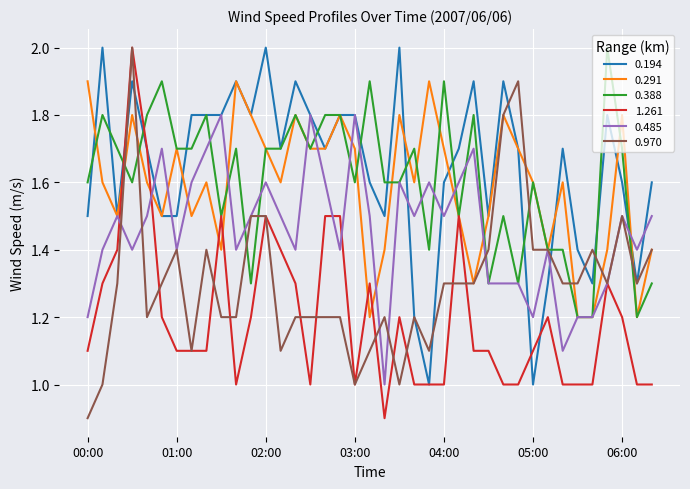

What is the maximum value for 0.970?

2.0